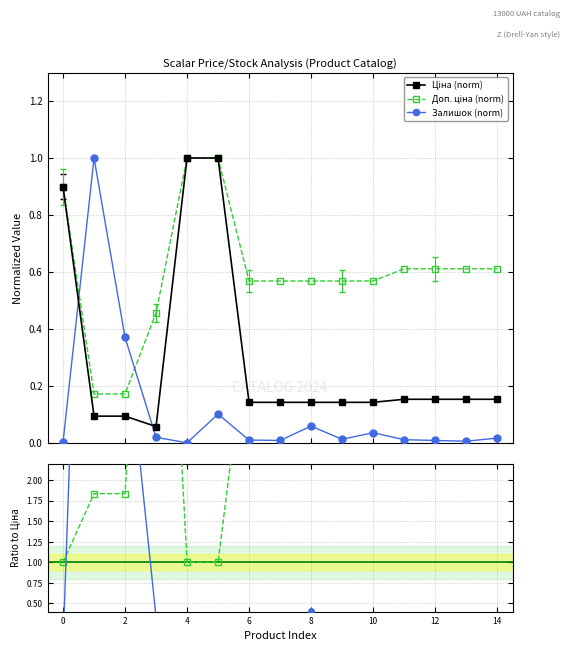

What is the sum of the Ratio Доп./Ціна values at 14 and 12?

8.0